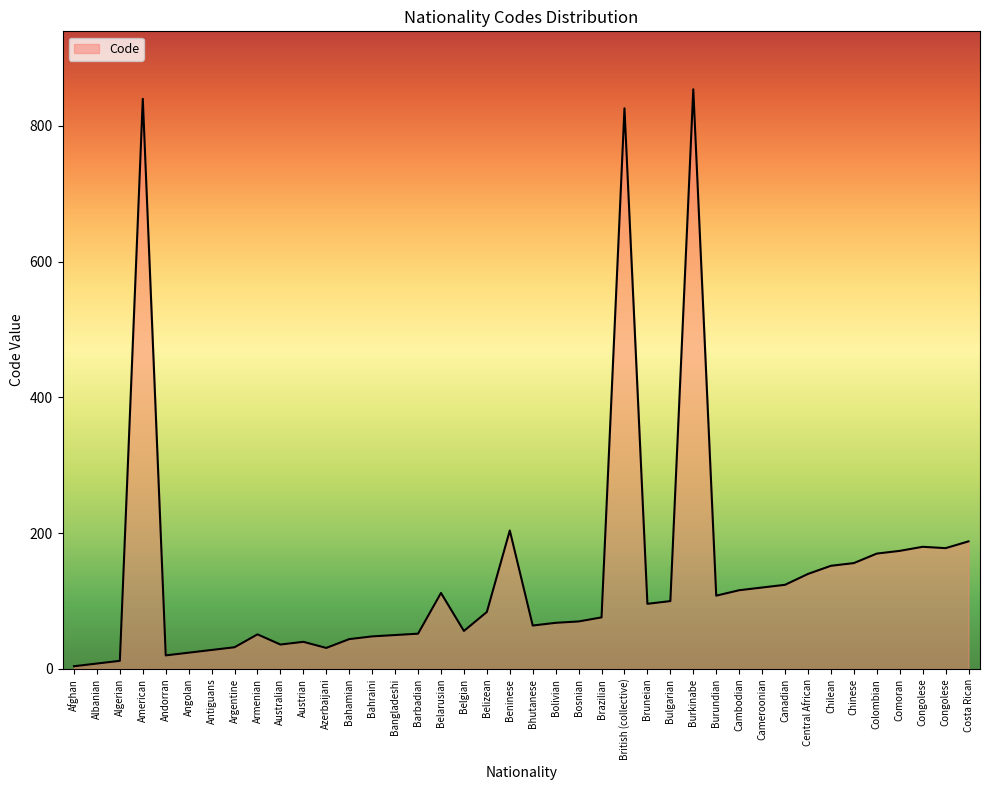

Rank the categories by value from highest to lowest.

Burkinabe, American, British (collective), Beninese, Costa Rican, Congolese, Congolese, Comoran, Colombian, Chinese, Chilean, Central African, Canadian, Cameroonian, Cambodian, Belarusian, Burundian, Bulgarian, Bruneian, Belizean, Brazilian, Bosnian, Bolivian, Bhutanese, Belgian, Barbadian, Armenian, Bangladeshi, Bahraini, Bahamian, Austrian, Australian, Argentine, Azerbaijani, Antiguans, Angolan, Andorran, Algerian, Albanian, Afghan